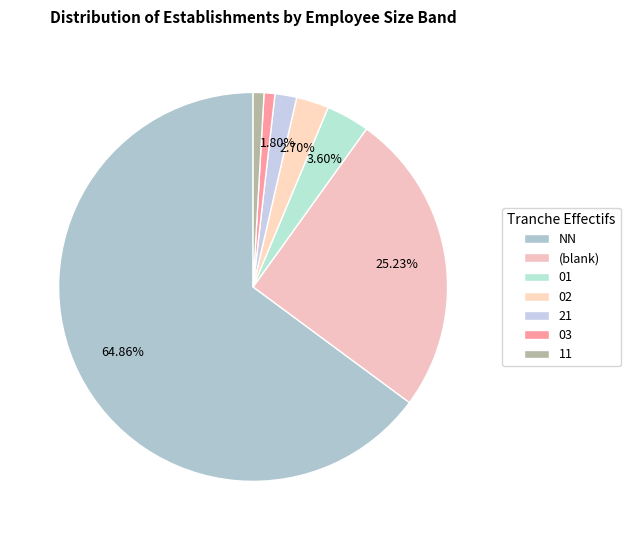

How many slices are in this pie chart?

7